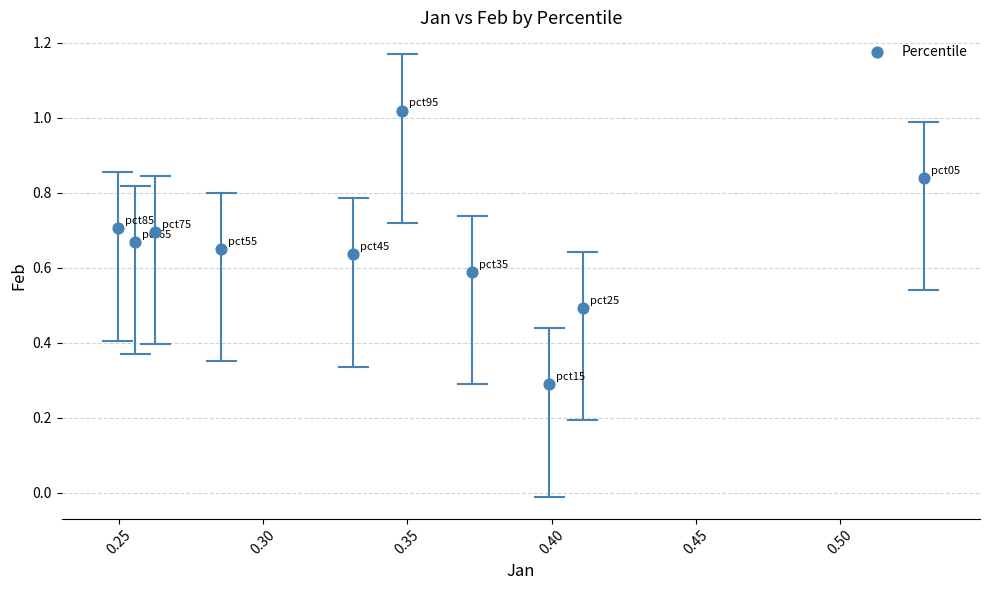

What Y value in the scatter plot is closest to 0?

0.3